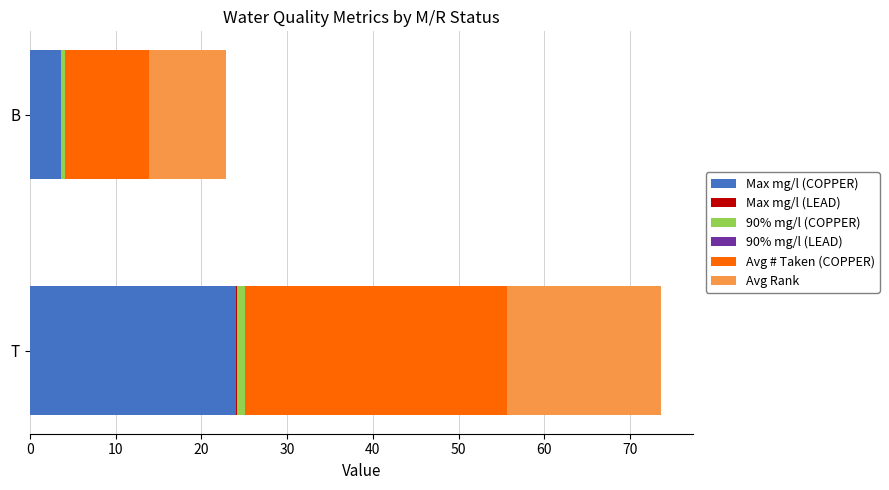

At which category is the sum across all series the highest?

T